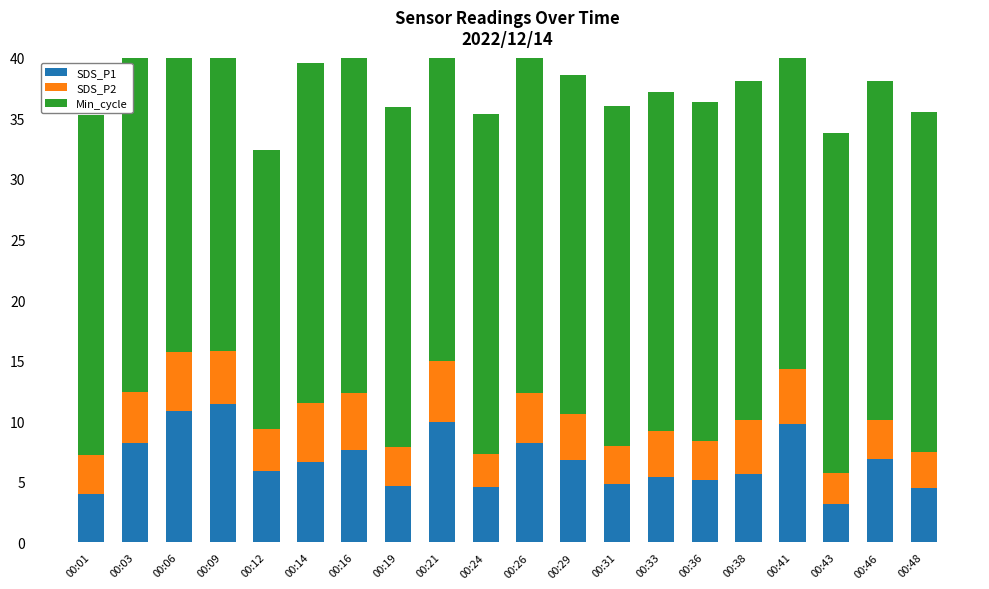

At which label does SDS_P2 reach its minimum?

00:43